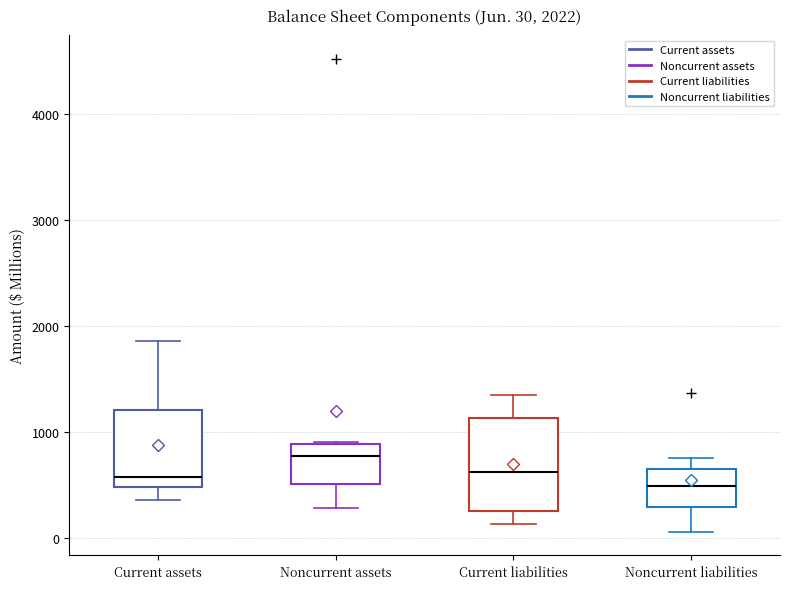

Comparing the boxes themselves (not the whiskers), which one is the tallest?

Current liabilities